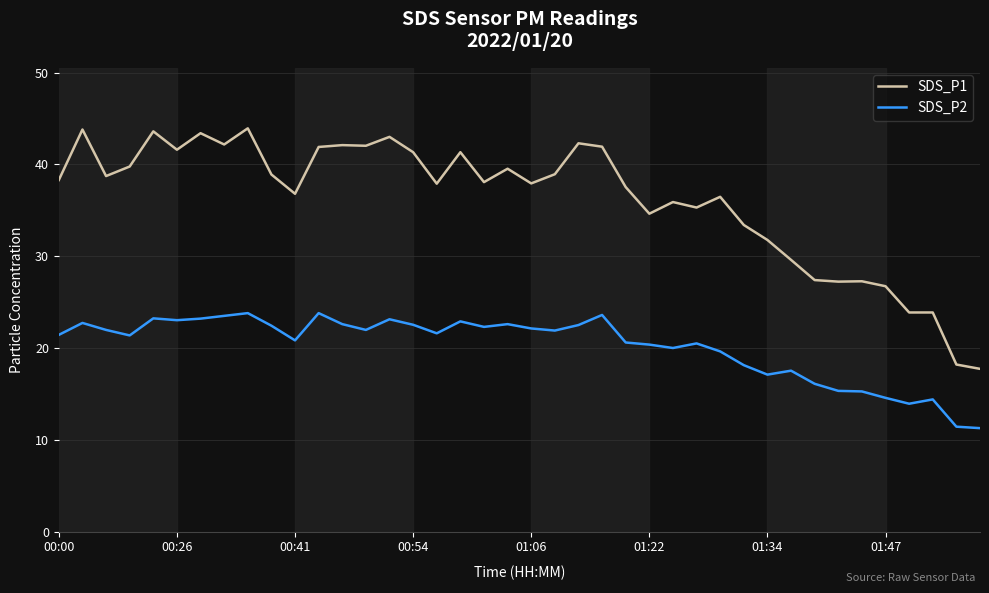

Which series has the widest spread of values?

SDS_P1